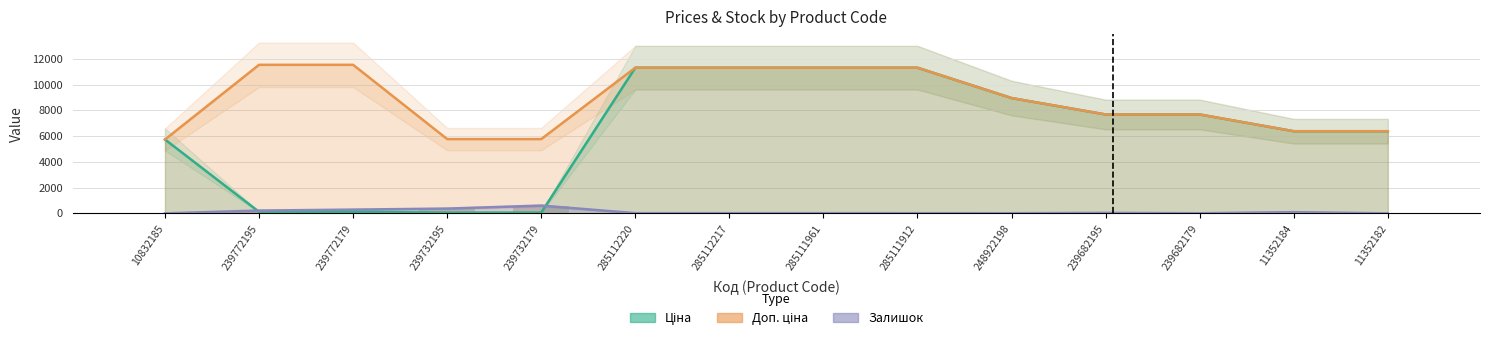

Which category has the highest value in the Ціна series?

285112220